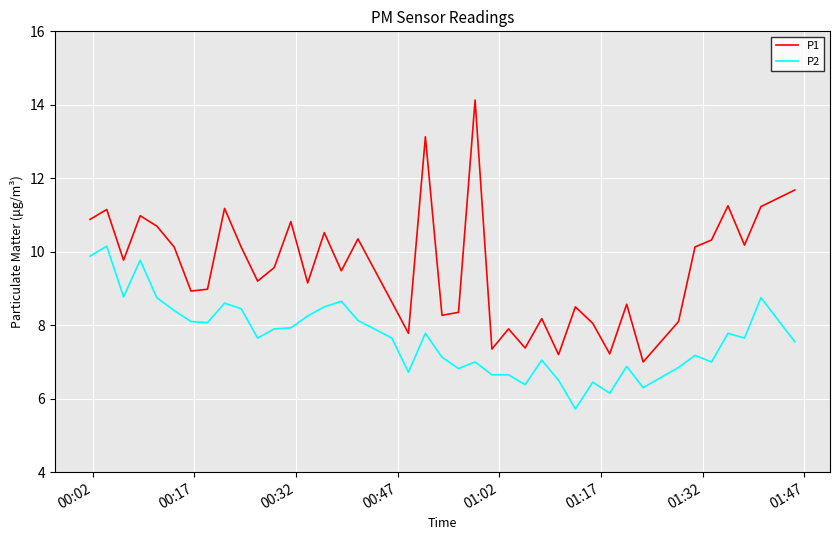

Is this an area chart (filled region under the line)?

No